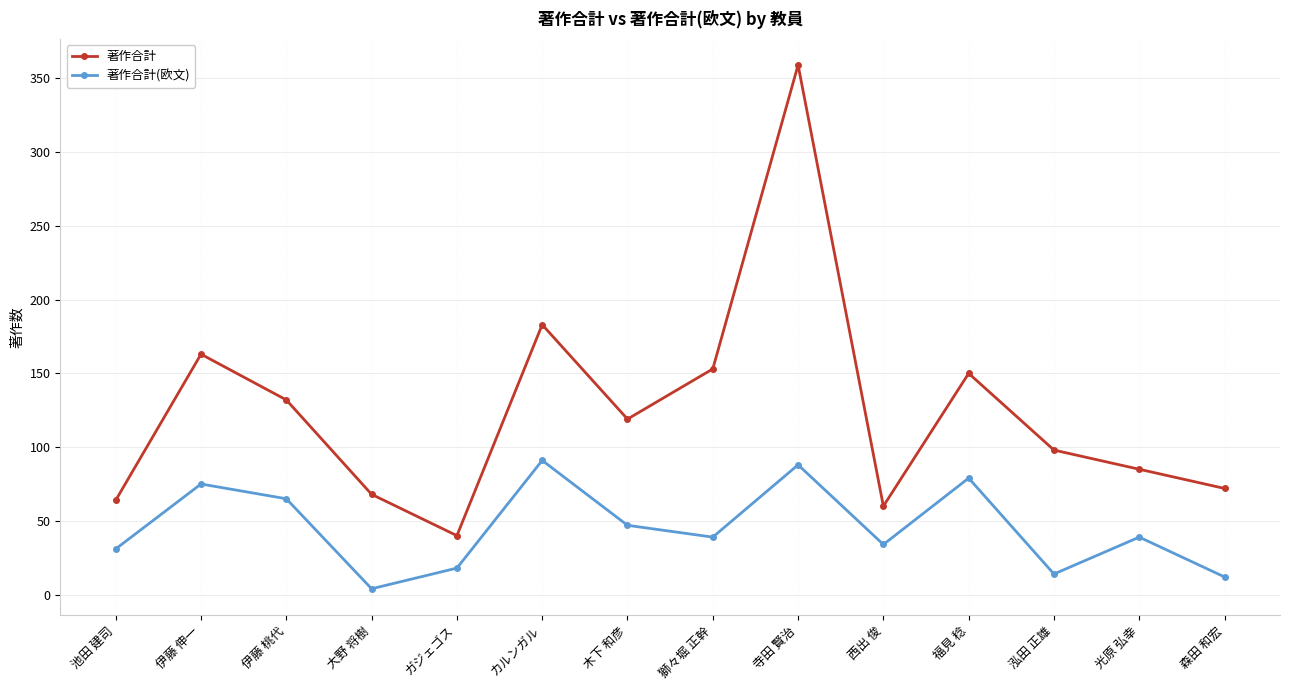

What is the spread (max minus min) of values at 寺田 賢治?

271